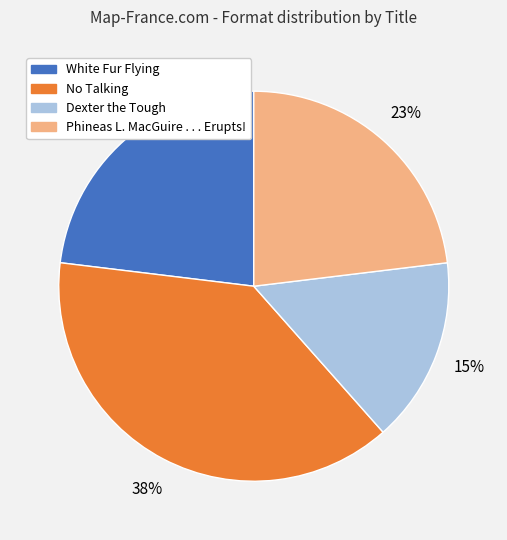

Does No Talking represent more than half of the total?

No